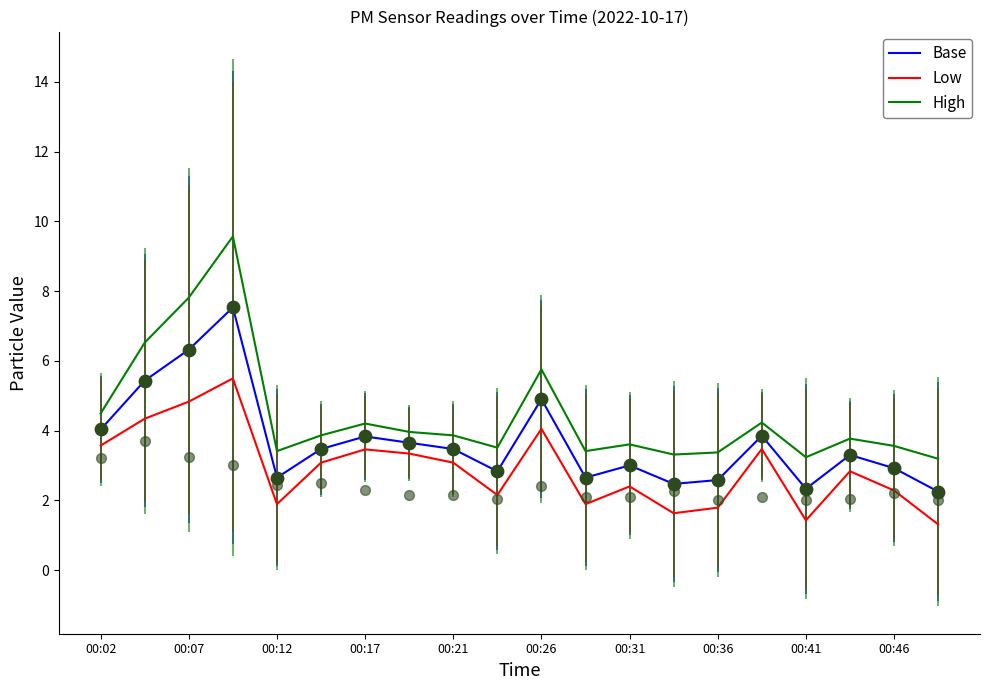

Is the value of High at 00:21 greater than the value of Base at 00:26?

No